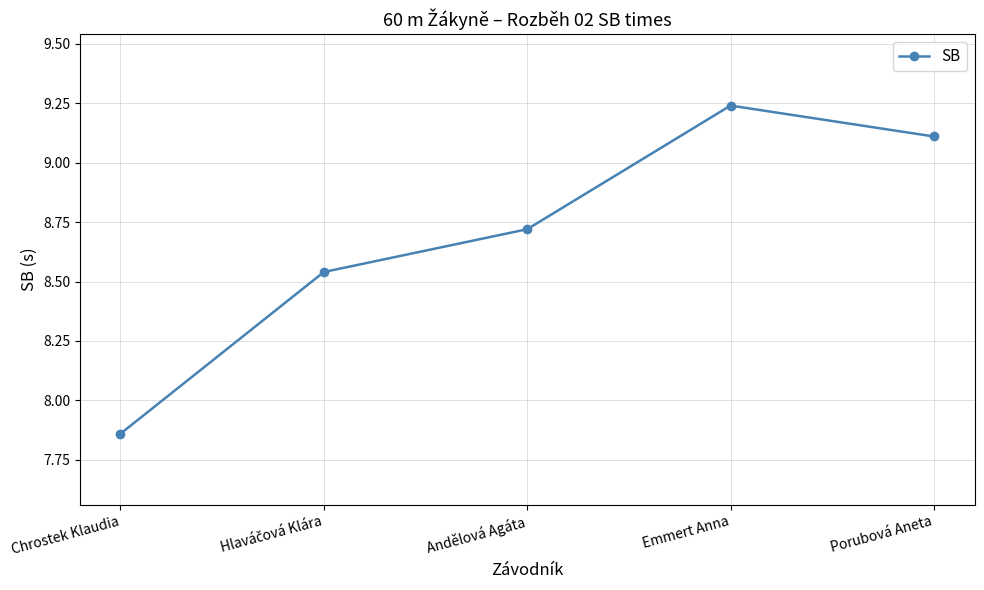

The chart shows a value of 14.5 at Porubová Aneta. True or false?

False